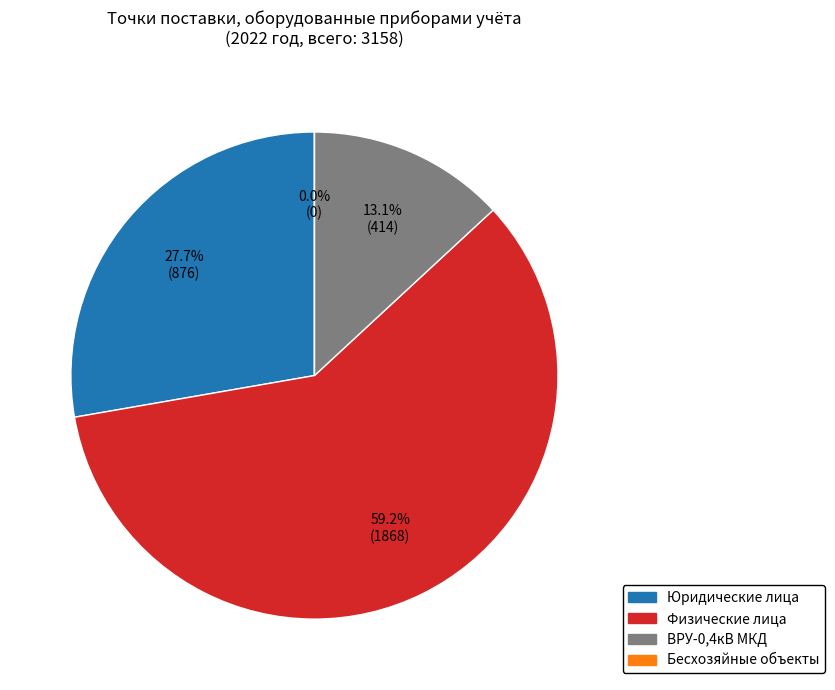

What is the smallest slice in the pie chart?

Бесхозяйные объекты